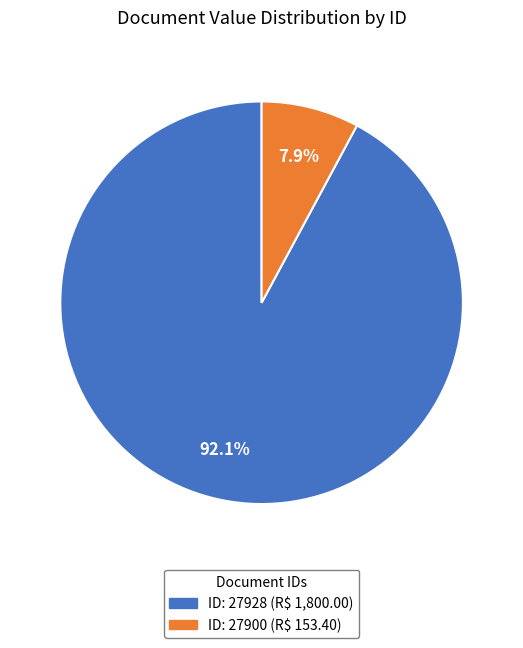

Does any single category account for the majority?

Yes